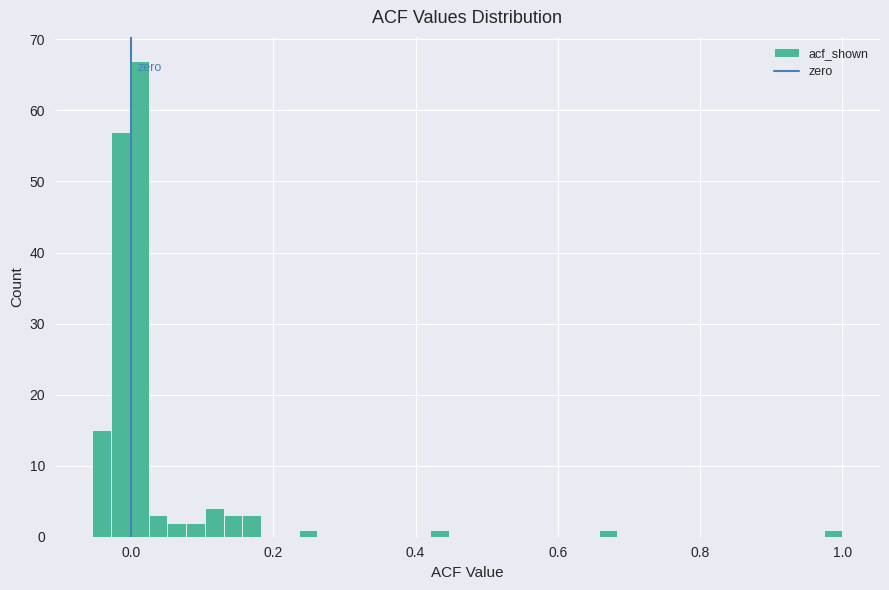

Around what value on the x-axis is the tallest bar? Give the approximate position of its centre, as read against the axis.

0.02